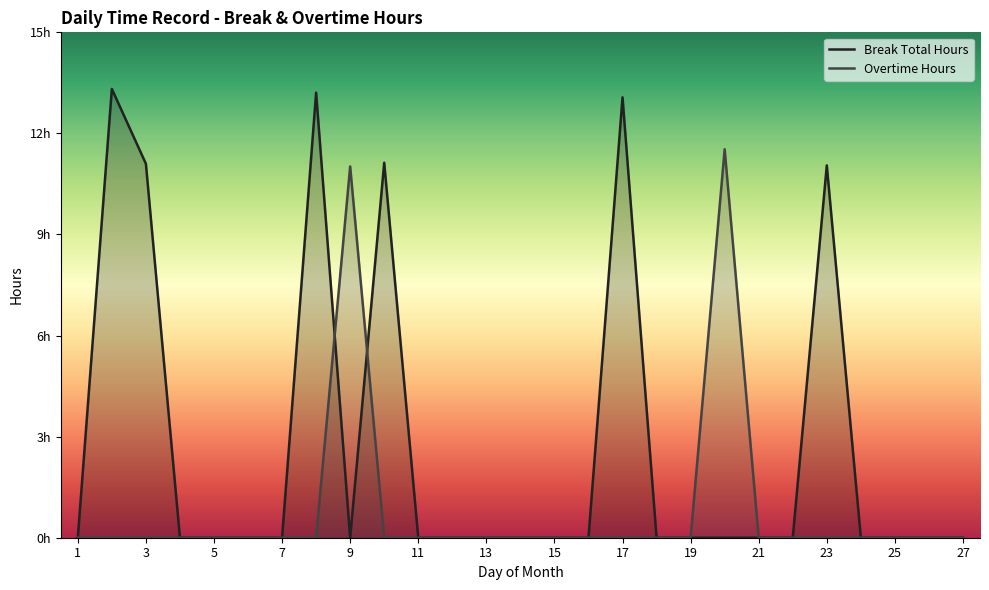

What is the average value of the Overtime Hours series?

0.8